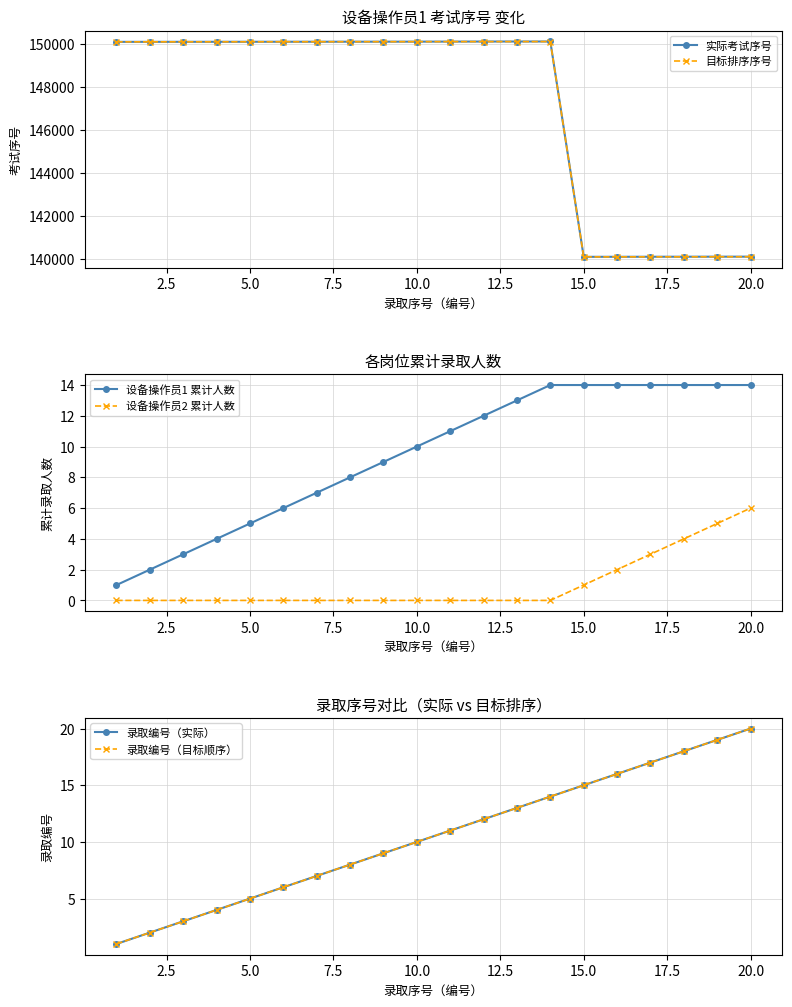

How many data points in 目标排序序号 are above 150105?

9